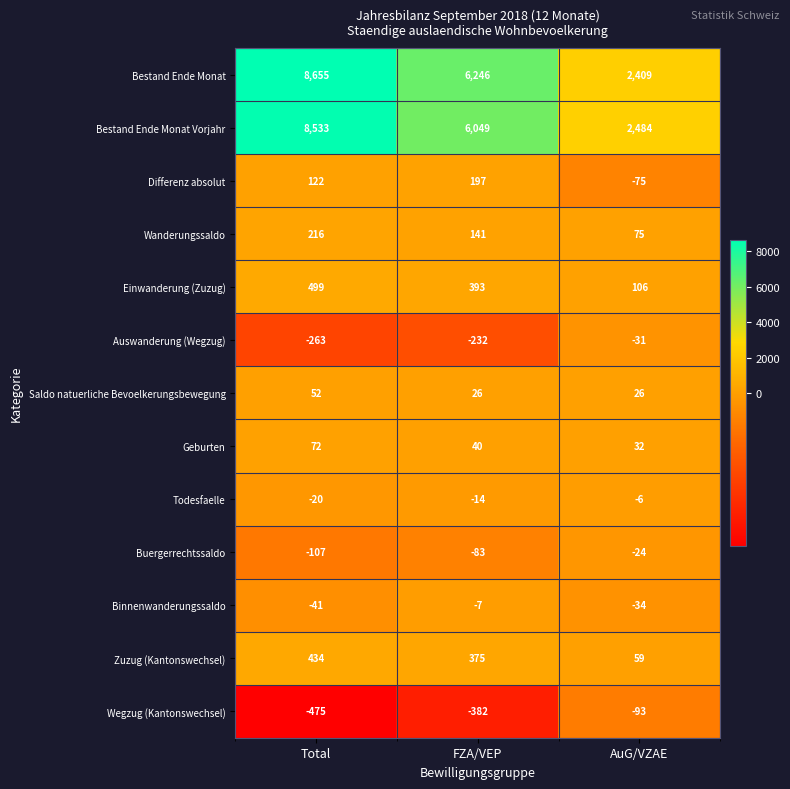

Which series changed the most between Total and AuG/VZAE?

Bestand Ende Monat